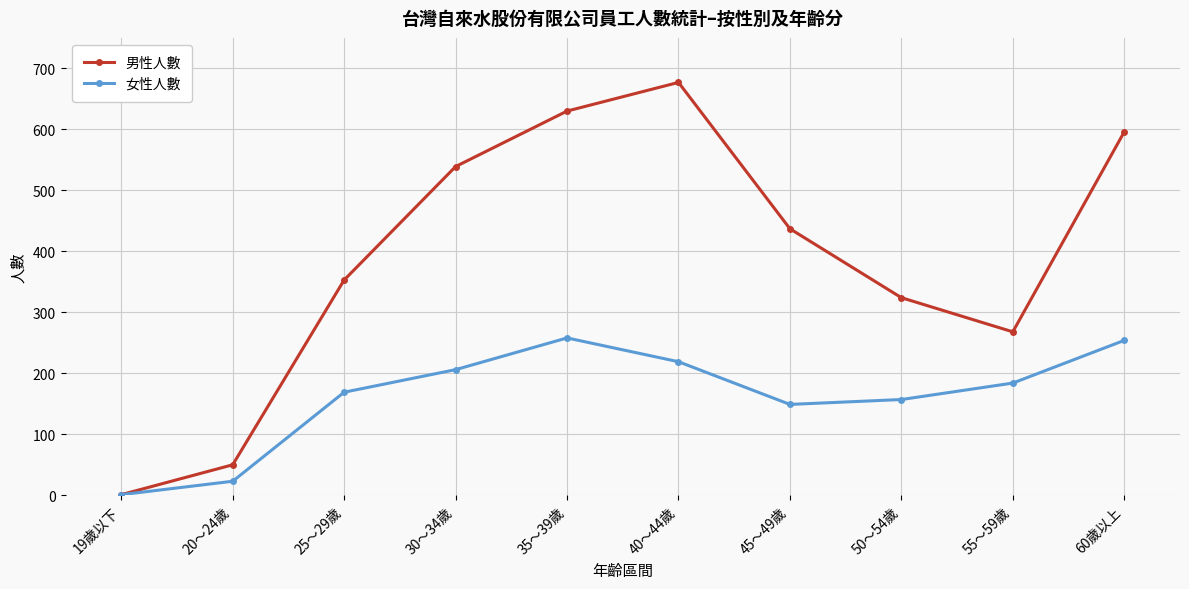

How many lines are shown in the chart?

2